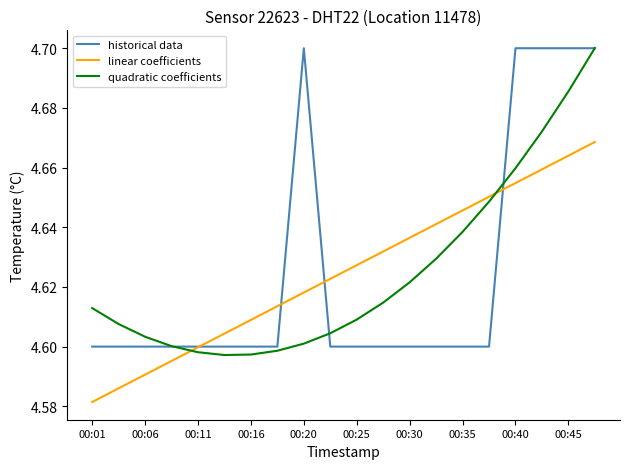

True or false: linear coefficients and quadratic coefficients cross at least once.

True